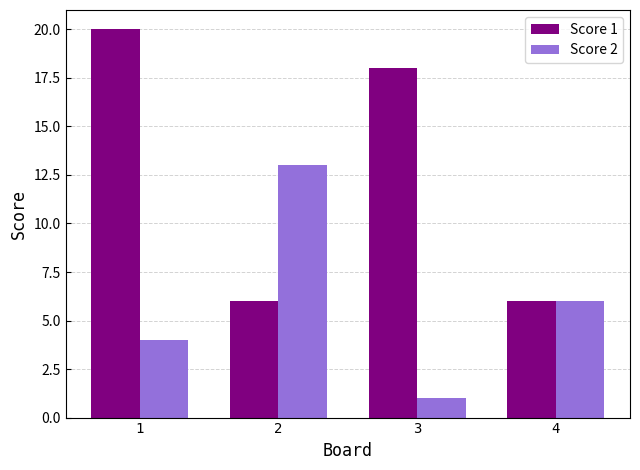

Reading left to right, list all the values displayed in this chart.

Score 1: 20	6	18	6
Score 2: 4	13	1	6